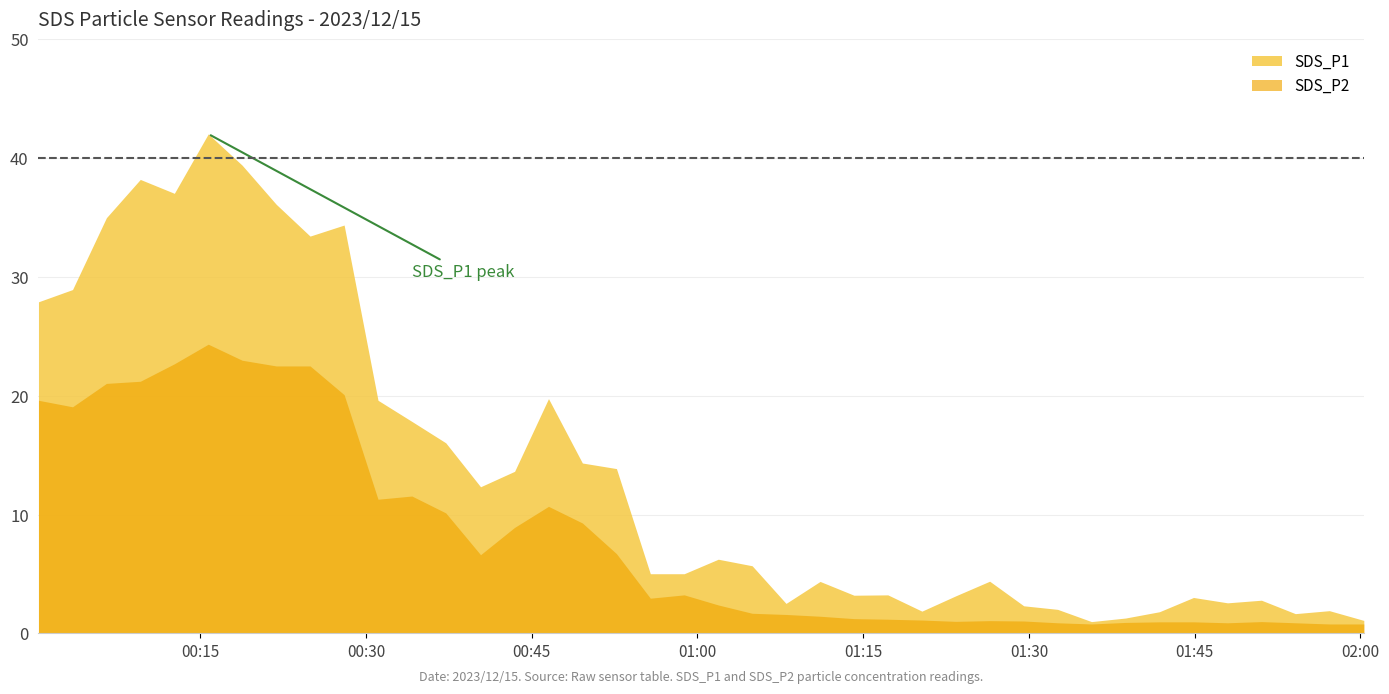

At which label is SDS_P1 closest to 21?

2023/12/15 00:46:31